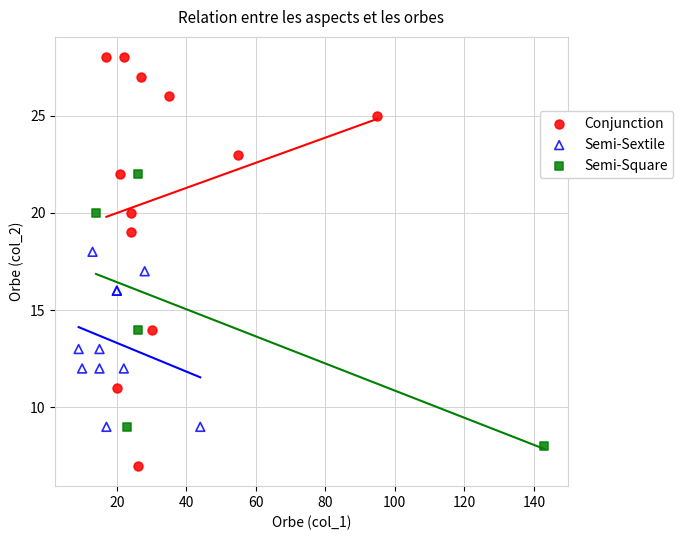

Which series reaches the maximum Y coordinate?

Conjunction